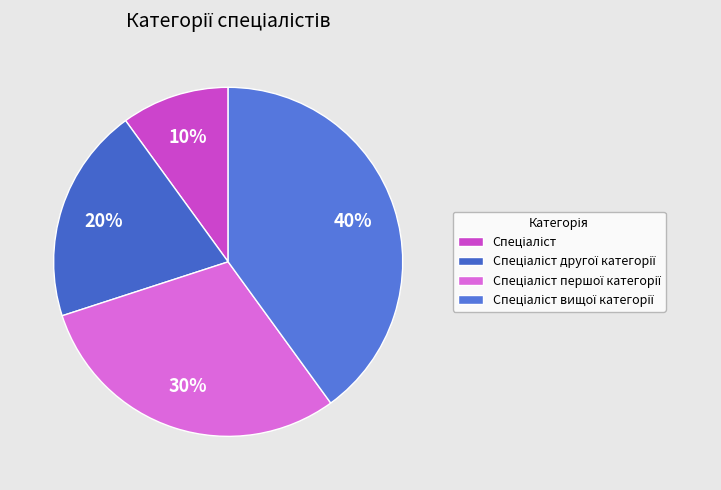

True or false: Спеціаліст accounts for 10% of the total.

True